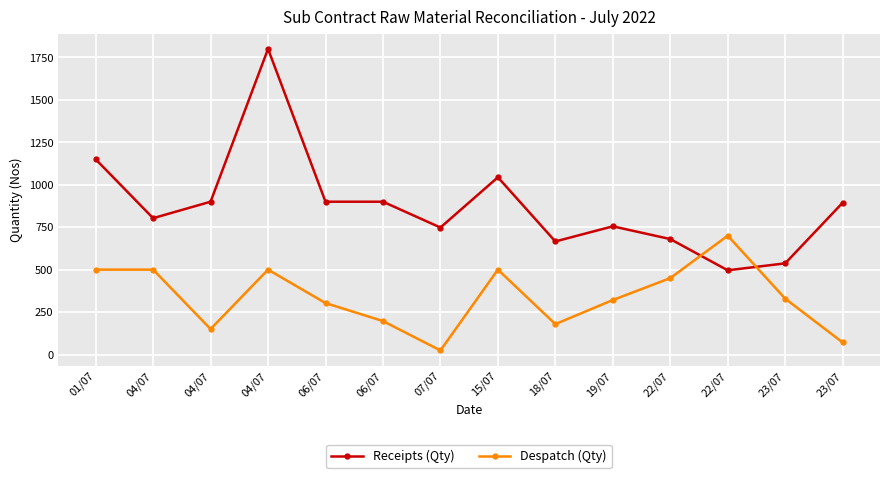

Which series has the largest range (max minus min)?

Receipts (Qty)